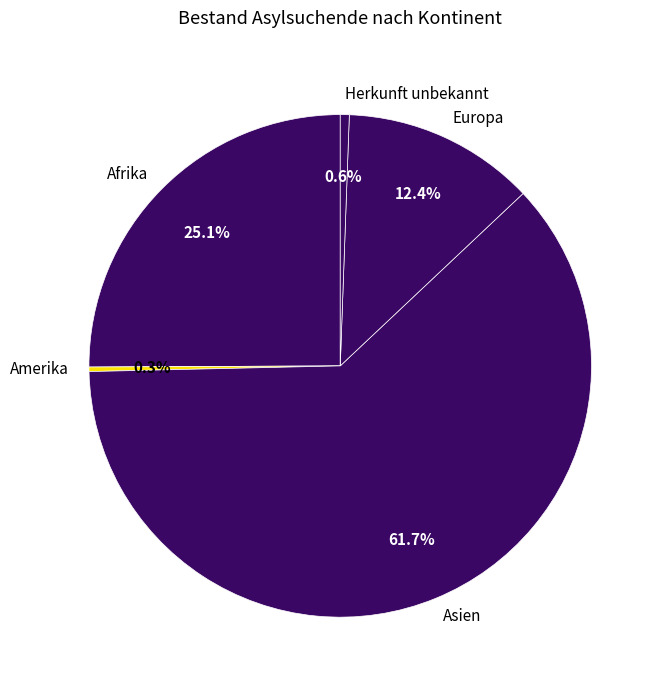

To the nearest percent, what is the combined percentage of Asien and Afrika?

87%